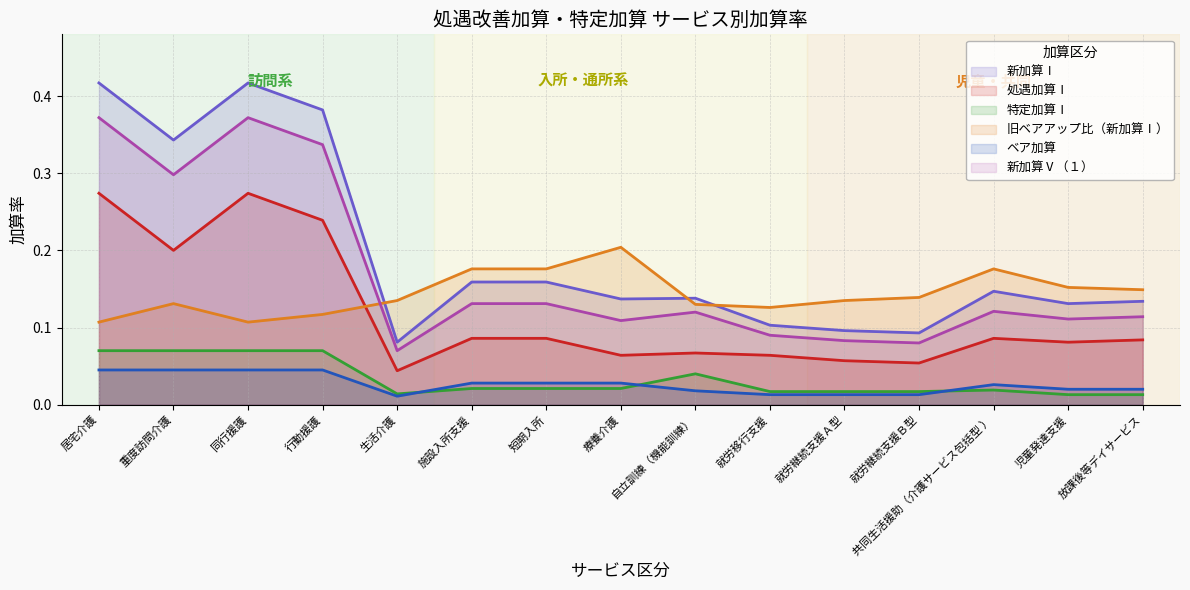

Does the chart have visible grid lines?

Yes